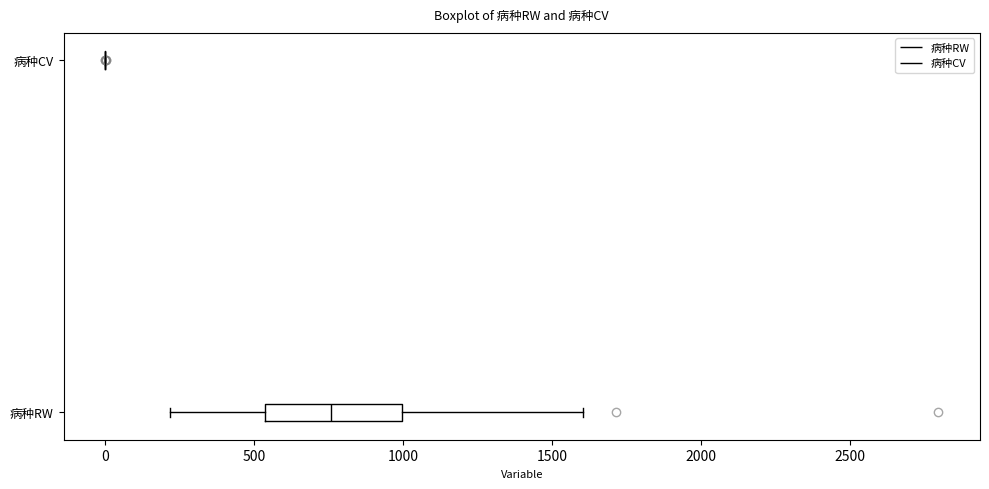

Where is the right edge of the box for 病种RW on the x-axis? The values are not printed on the chart, so give them approximately, as read against the axis.

1000